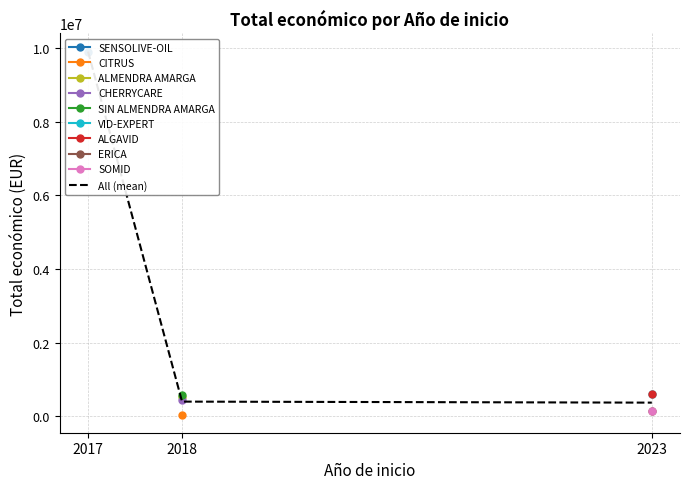

How many categories are shown in the chart?

3